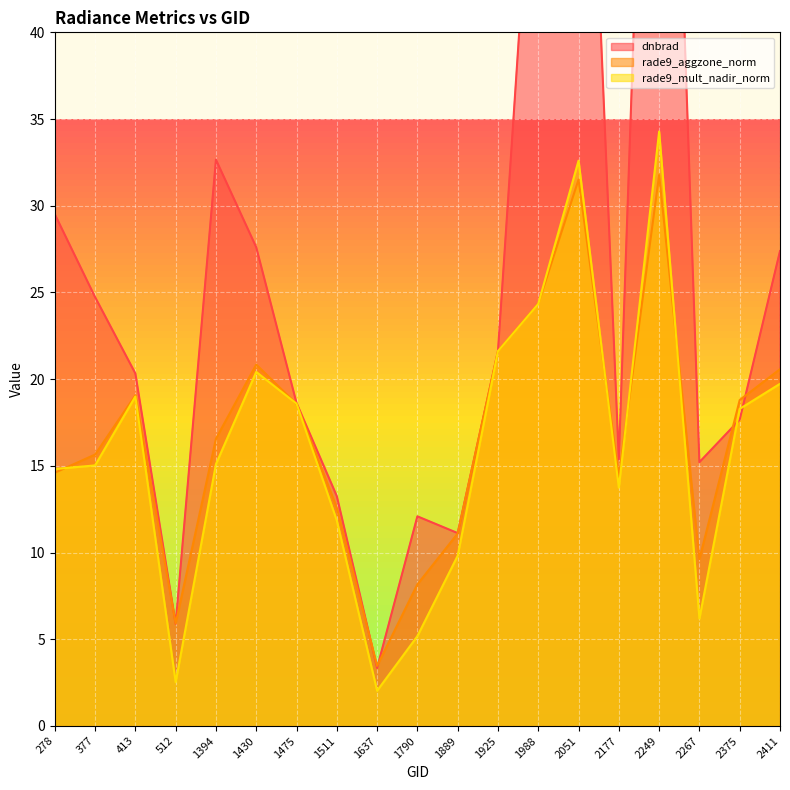

Rank the series by their maximum value, from lowest to highest.

rade9_aggzone_norm, rade9_mult_nadir_norm, dnbrad